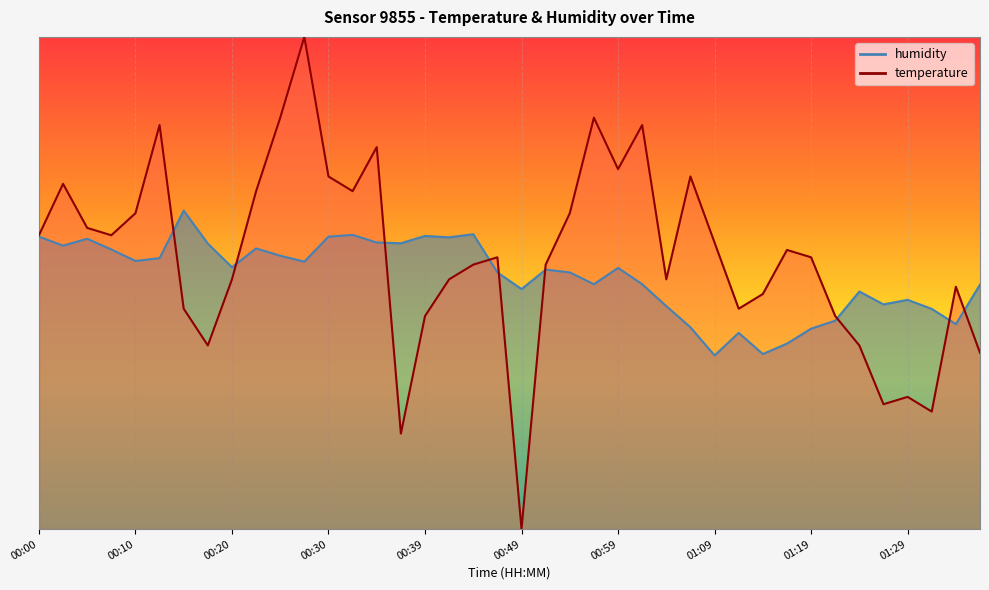

The value of temperature at 00:20 is 115.3. True or false?

False